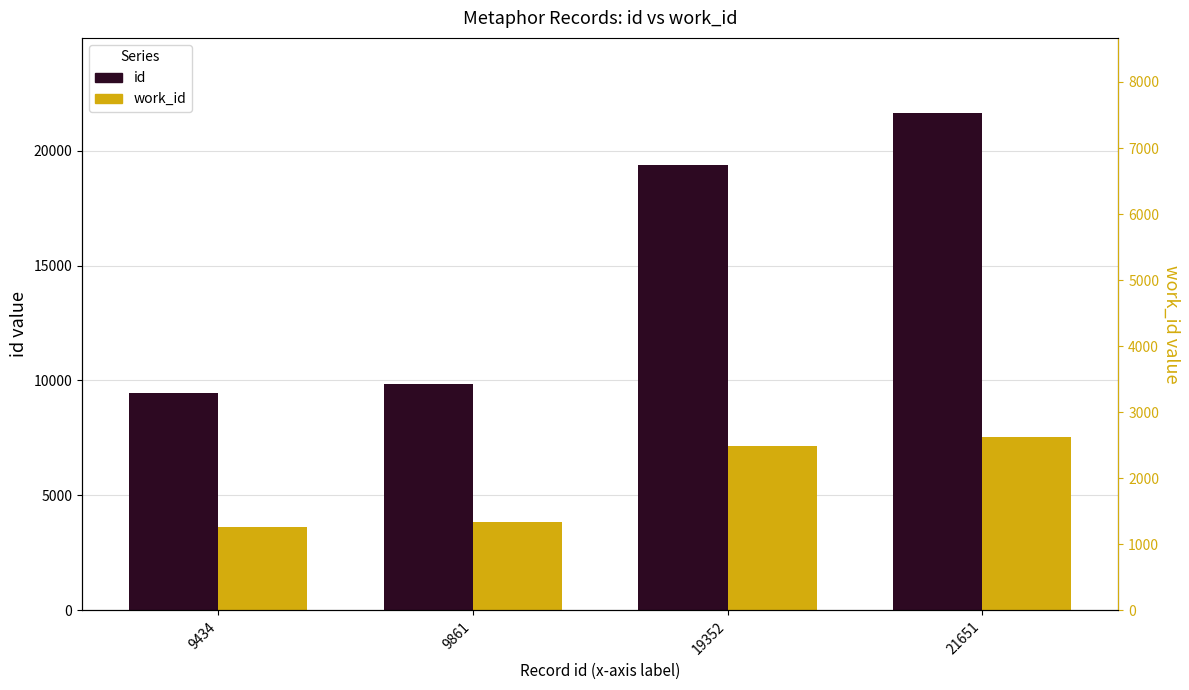

What is the average value of the work_id series?

5533